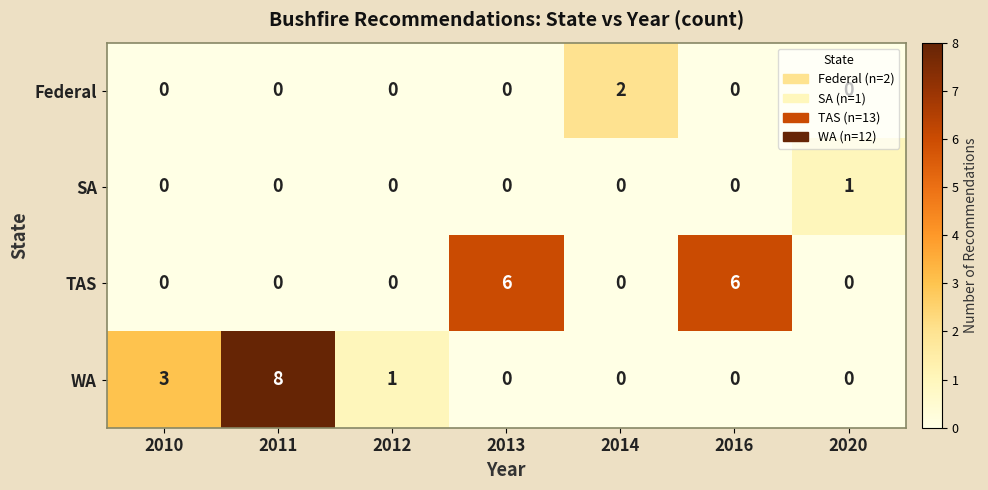

Rank the series by their maximum value, from lowest to highest.

SA, Federal, TAS, WA